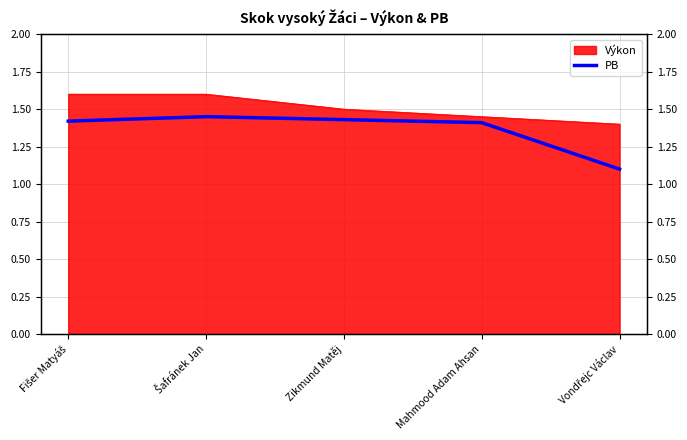

Which label corresponds to the largest value in the chart?

Fišer Matyáš